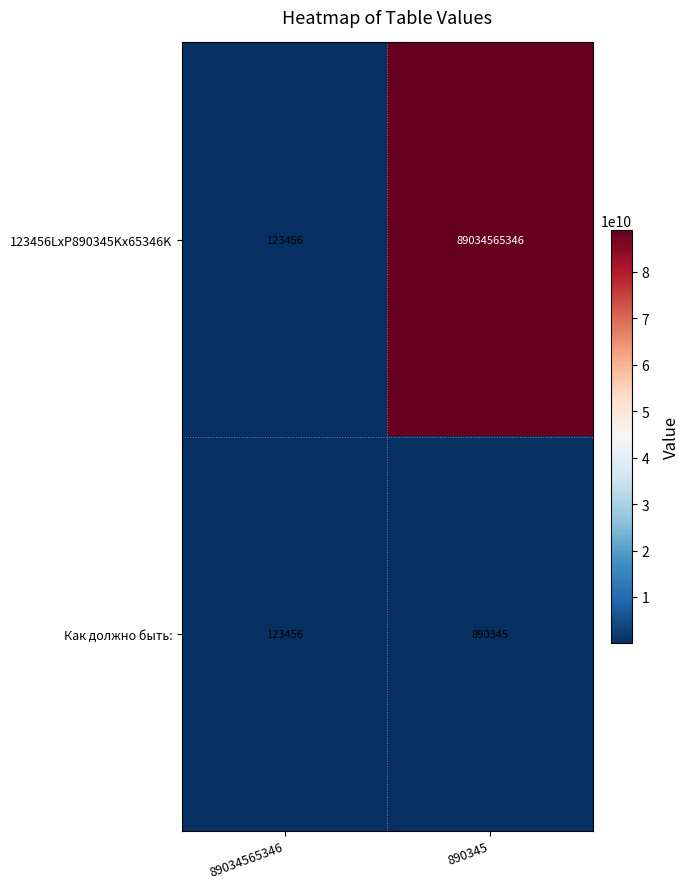

Which series has the largest total across all categories?

123456LxP890345Kx65346K